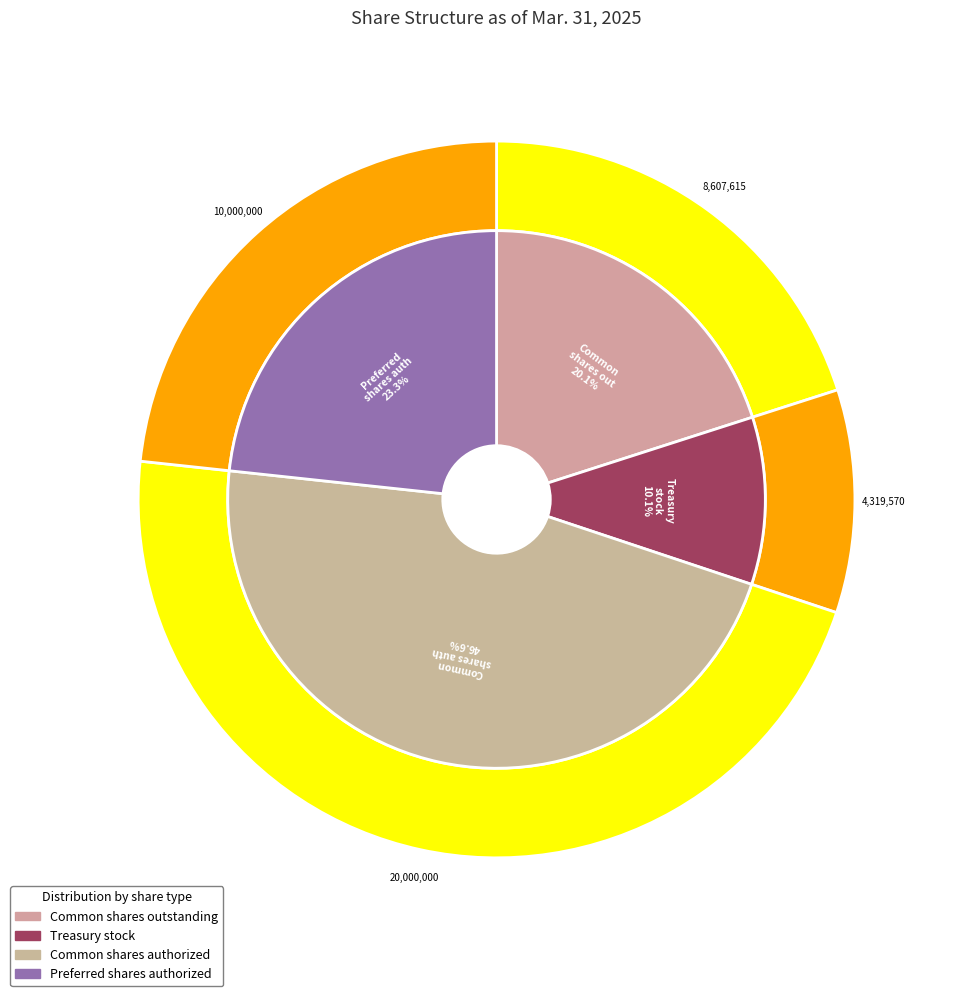

Which category has the biggest portion of the pie?

Common stock, shares authorized